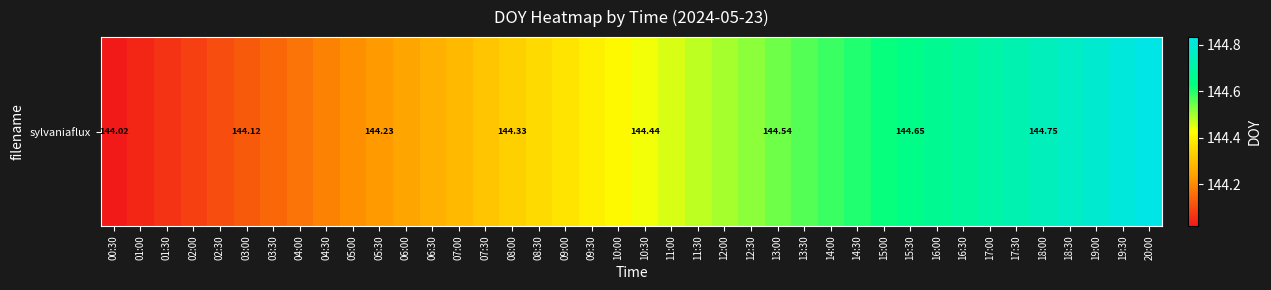

What is the approximate value at 07:00?

144.3